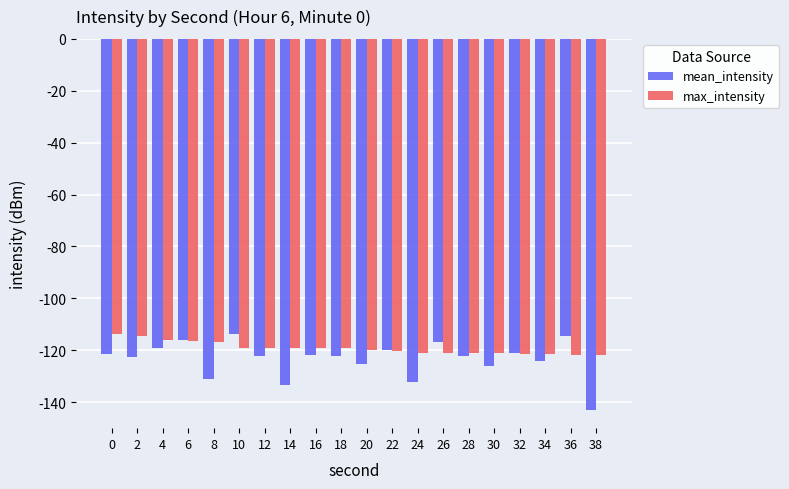

What is the total value across all series at 2?

-237.4